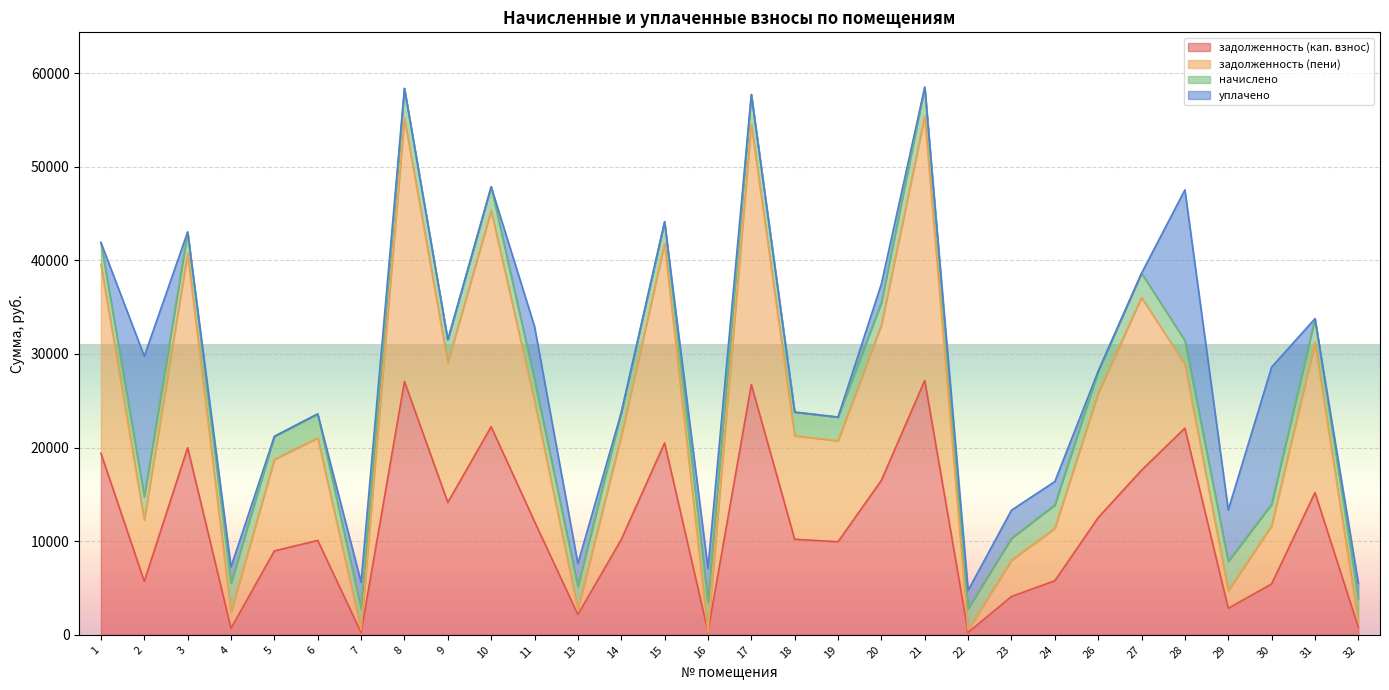

True or false: задолженность (пени) has more than 0 interior local peaks.

True